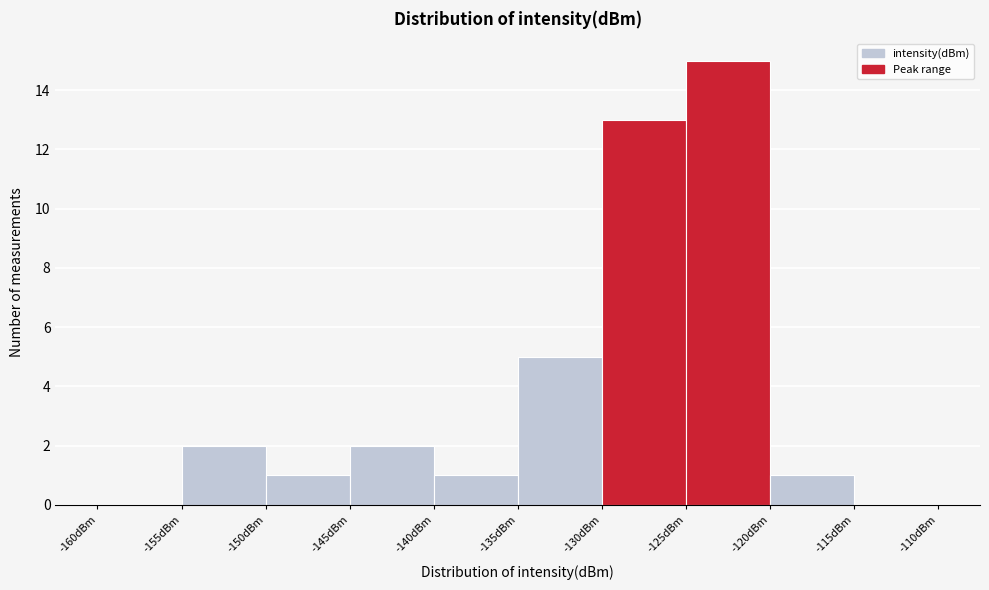

Reading left to right, list every bar in this chart as the range it spans on the x-axis followed by its height. The values are not printed on the chart, so give them approximately, as read against the axis.

-160 to -155: 0
-155 to -150: 2
-150 to -145: 1
-145 to -140: 2
-140 to -135: 1
-135 to -130: 5
-130 to -125: 13
-125 to -120: 15
-120 to -115: 1
-115 to -110: 0